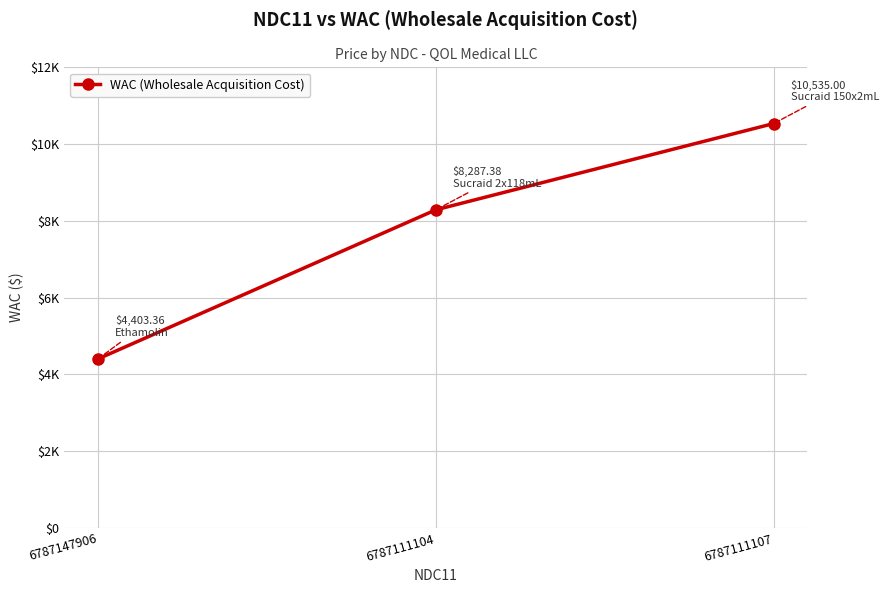

Does the chart have visible grid lines?

Yes